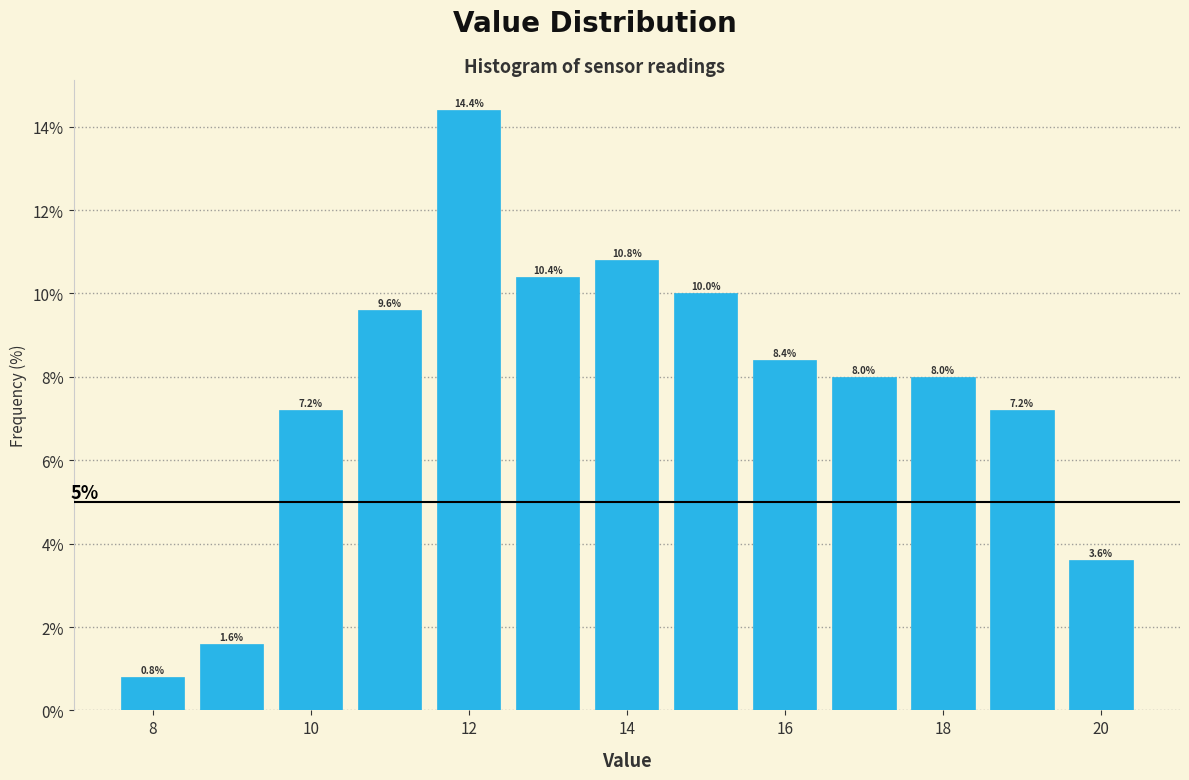

Which range on the x-axis has the tallest bar?

11.5 to 12.5